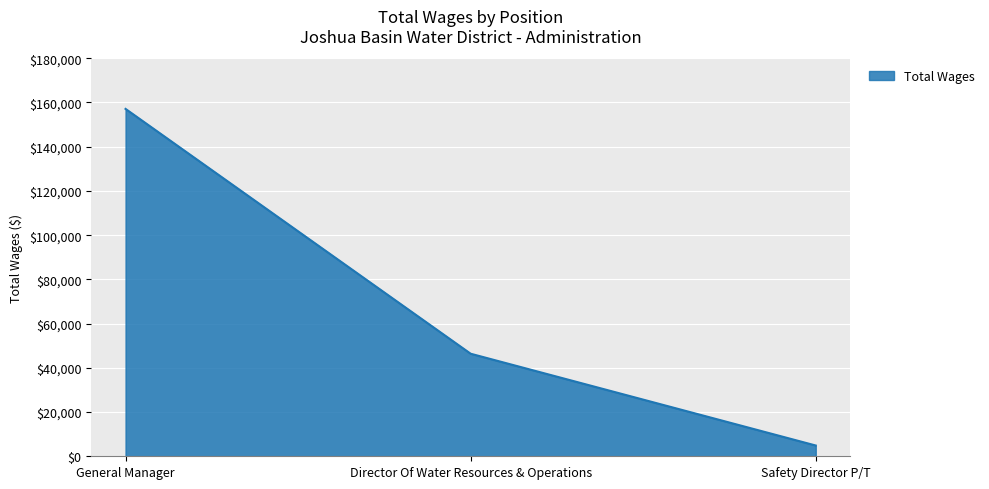

Which label corresponds to the smallest value in the chart?

Safety Director P/T